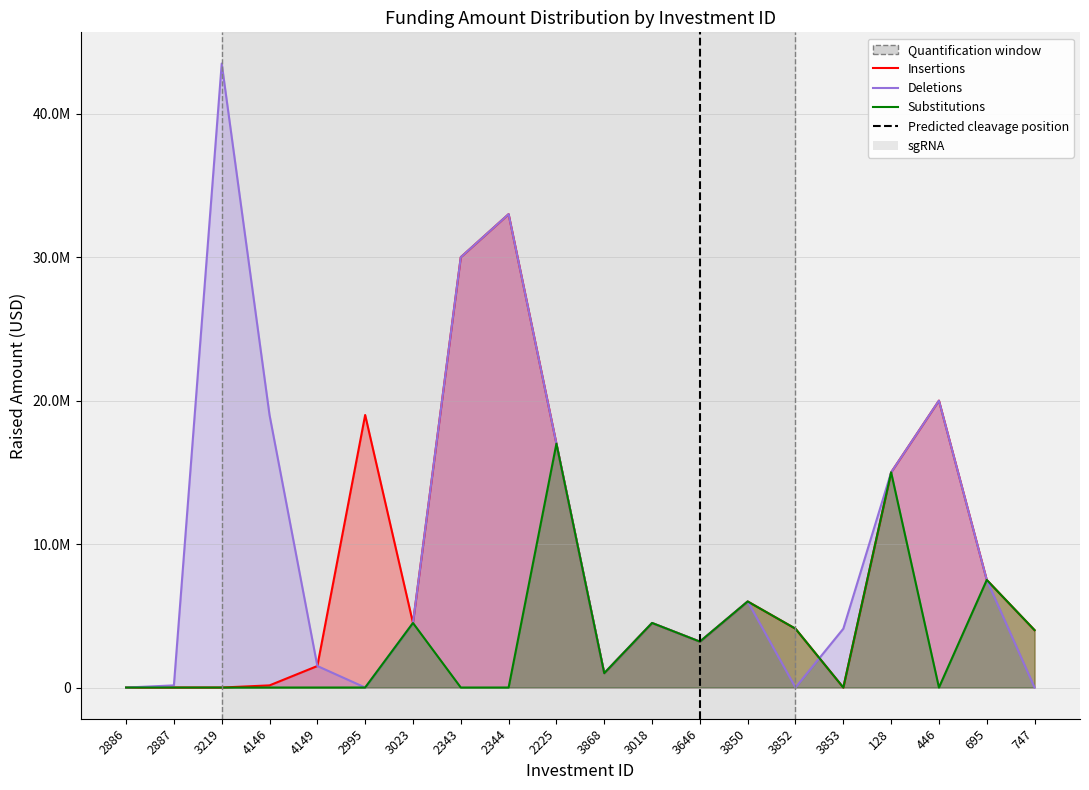

Reading left to right, what are all the values shown in this chart?

Insertions: 0	0	0	150000	1500000	19000000	4500000	30000000	33000000	17000000	1000000	4500000	3200000	6000000	4100000	0	15000000	20000000	7500000	4000000
Deletions: 0	150000	43500000	19000000	1500000	0	4500000	30000000	33000000	17000000	1000000	4500000	3200000	6000000	0	4100000	15000000	20000000	7500000	0
Substitutions: 0	0	0	0	0	0	4500000	0	0	17000000	1000000	4500000	3200000	6000000	4100000	0	15000000	0	7500000	4000000